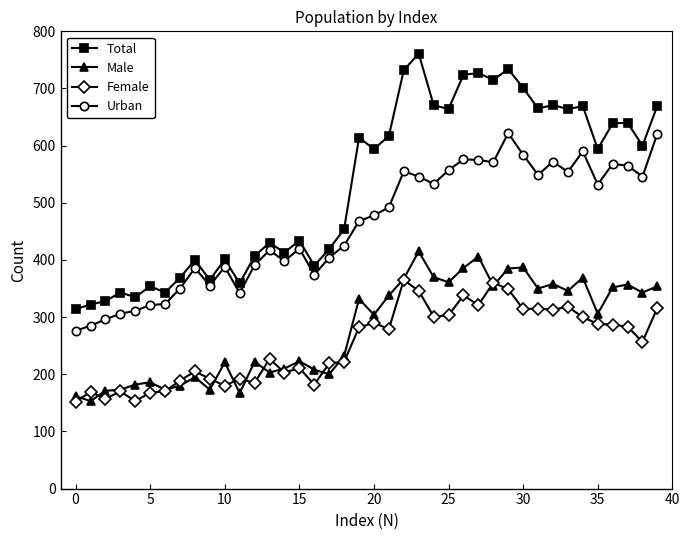

Does the chart display data point markers on the line(s)?

Yes